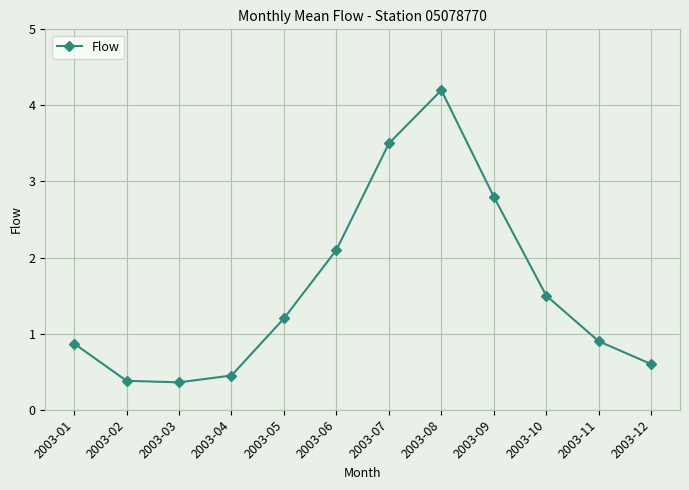

What is the change in value from 2003-05 to 2003-09?

+1.6